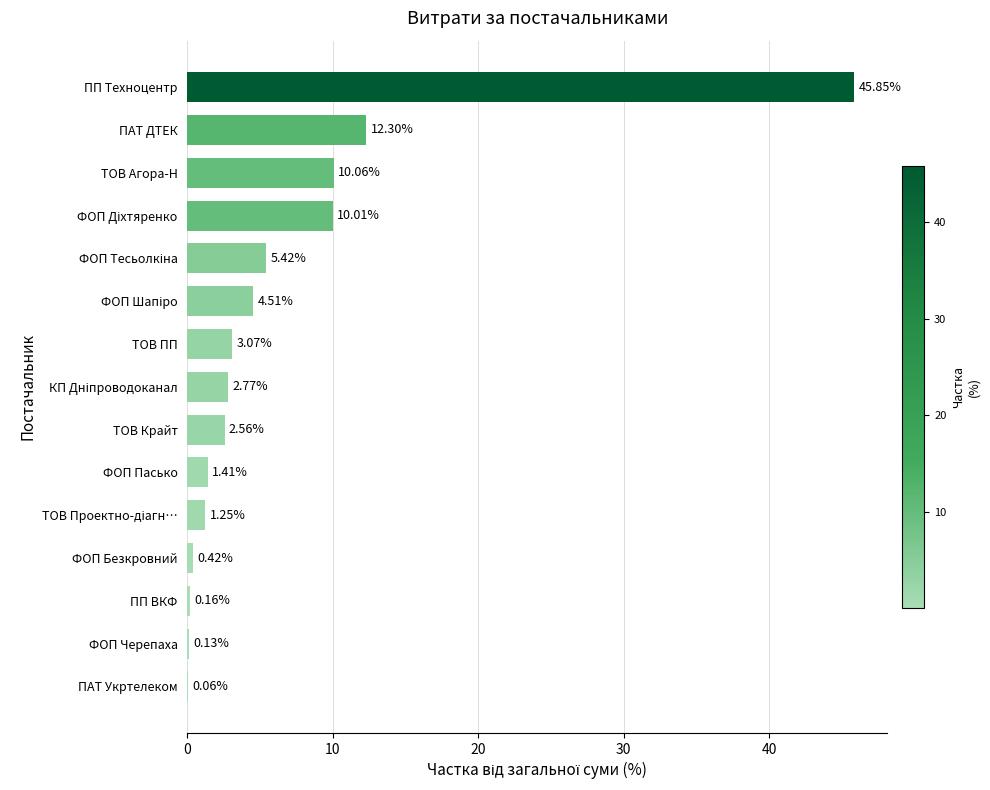

At which label is the value closest to 22?

ПАТ ДТЕК